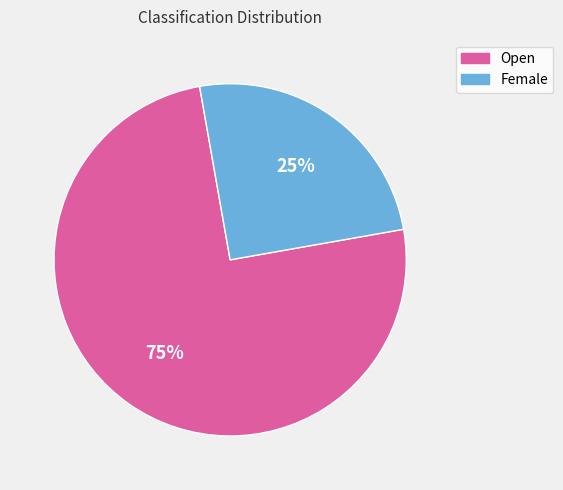

Is there a majority slice in this chart?

Yes